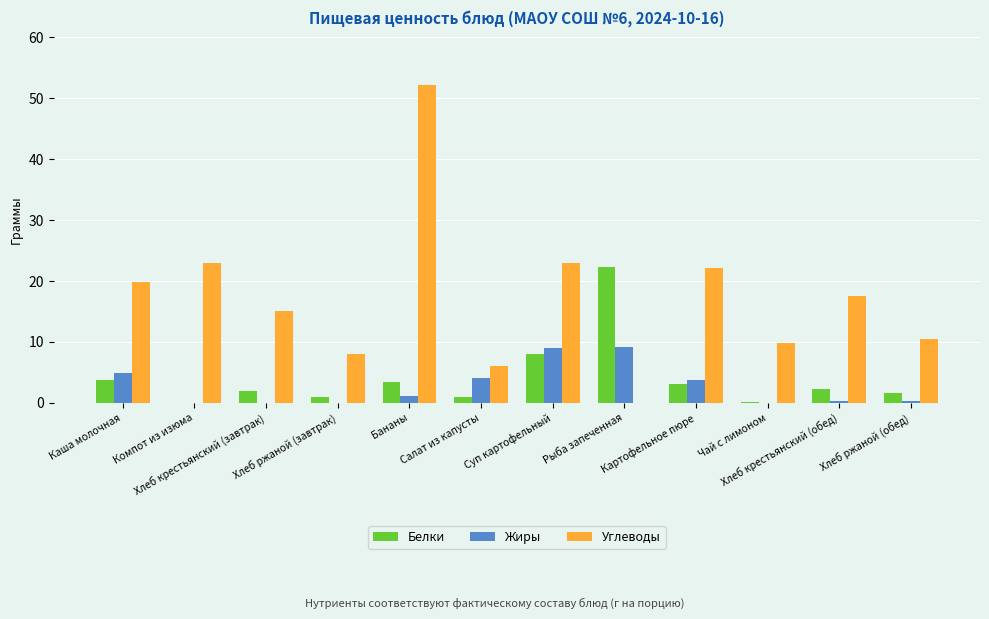

The value of Жиры at Хлеб ржаной (завтрак) is -4.0. True or false?

False